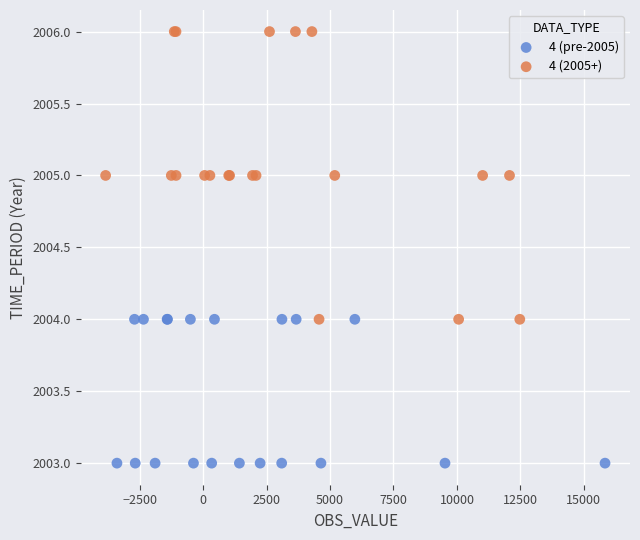

What are all the series names shown in the legend?

4 (pre-2005), 4 (2005+)